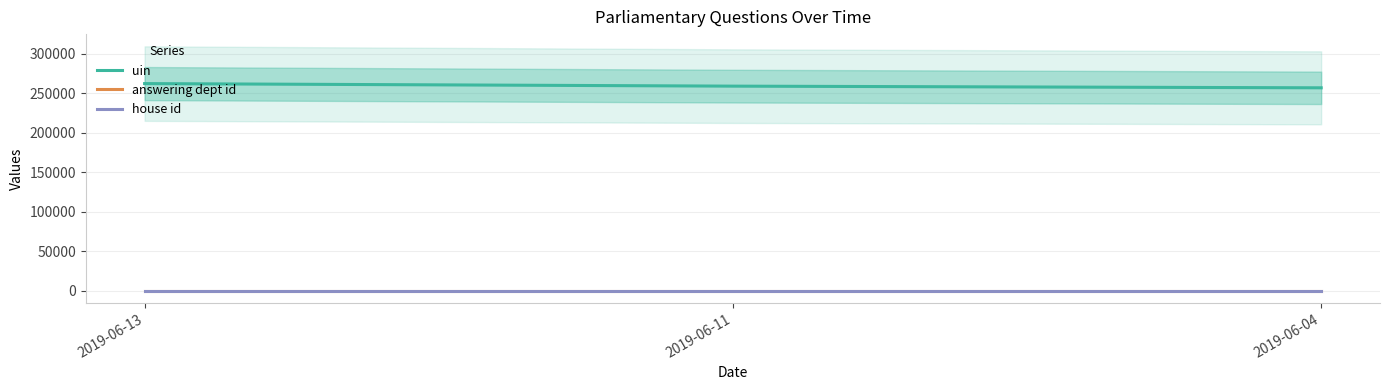

List the labels in order of uin value, smallest first.

2019-06-04, 2019-06-11, 2019-06-13